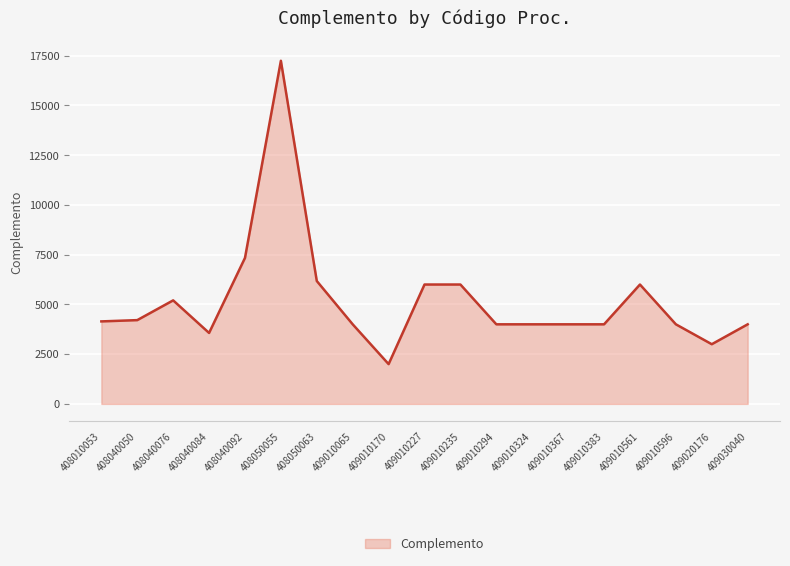

What is the ratio of the value at 408050055 to the value at 409020176?

5.7